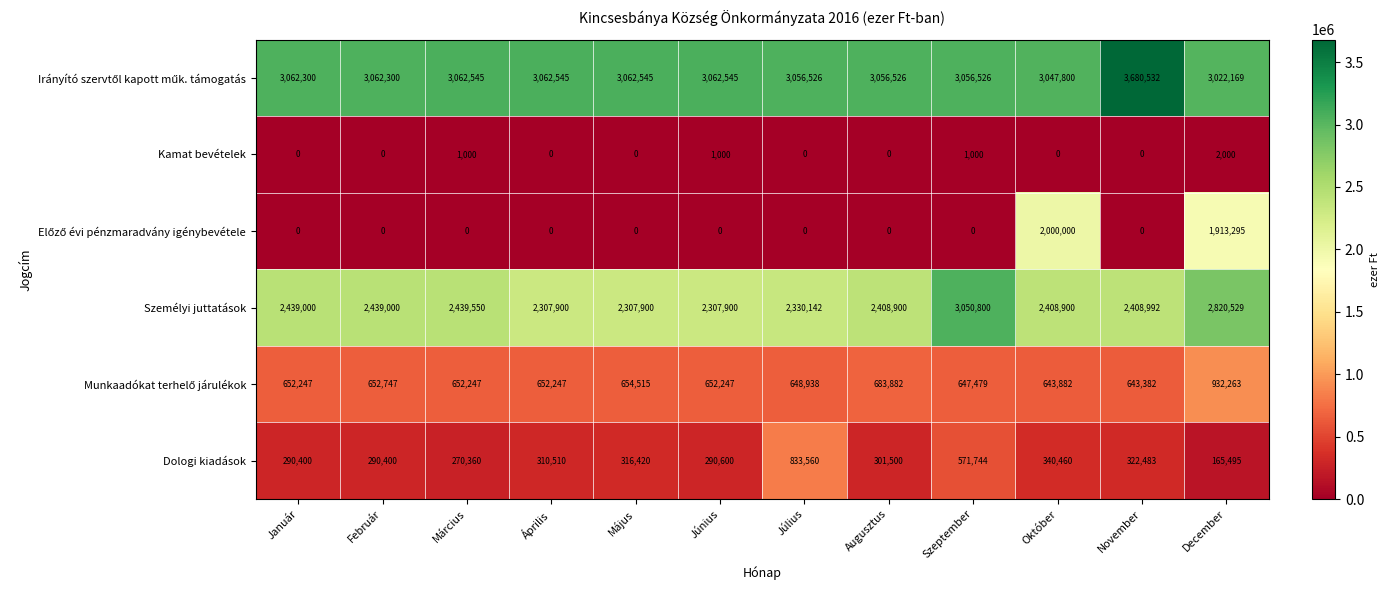

What is the maximum value for Személyi juttatások?

3050800